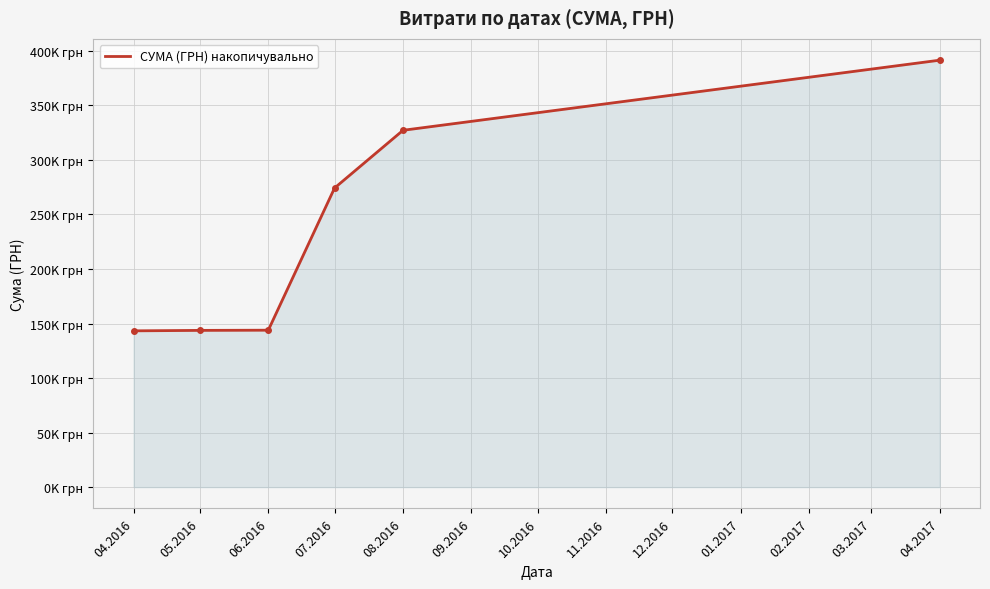

At which category does the chart reach its minimum across all series?

04.2016